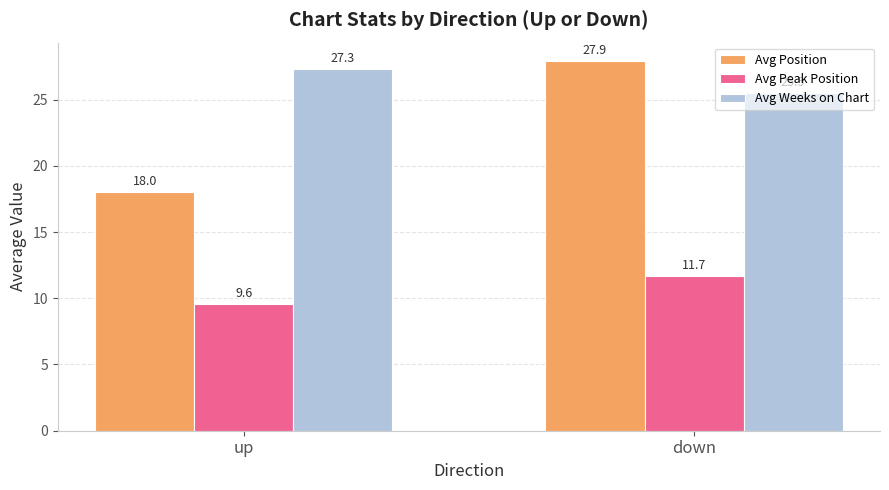

Rank the series at up from highest to lowest value.

Avg Weeks on Chart, Avg Position, Avg Peak Position